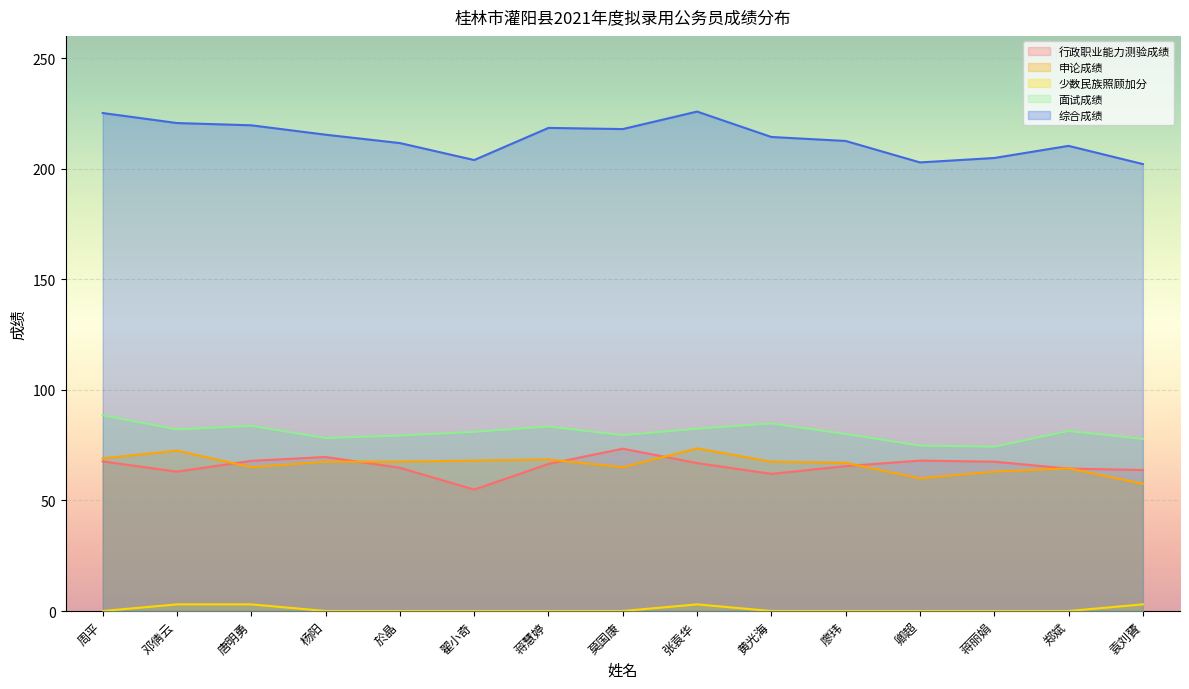

How many interior local peaks does the 综合成绩 series have?

3